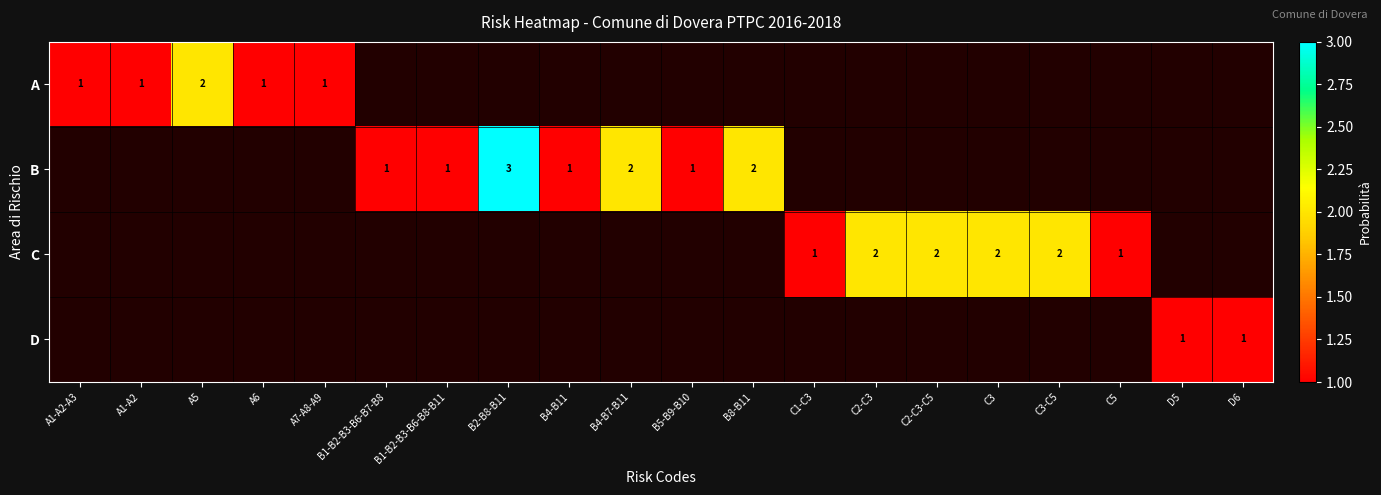

True or false: C has a value of 3 at C2-C3-C5.

False